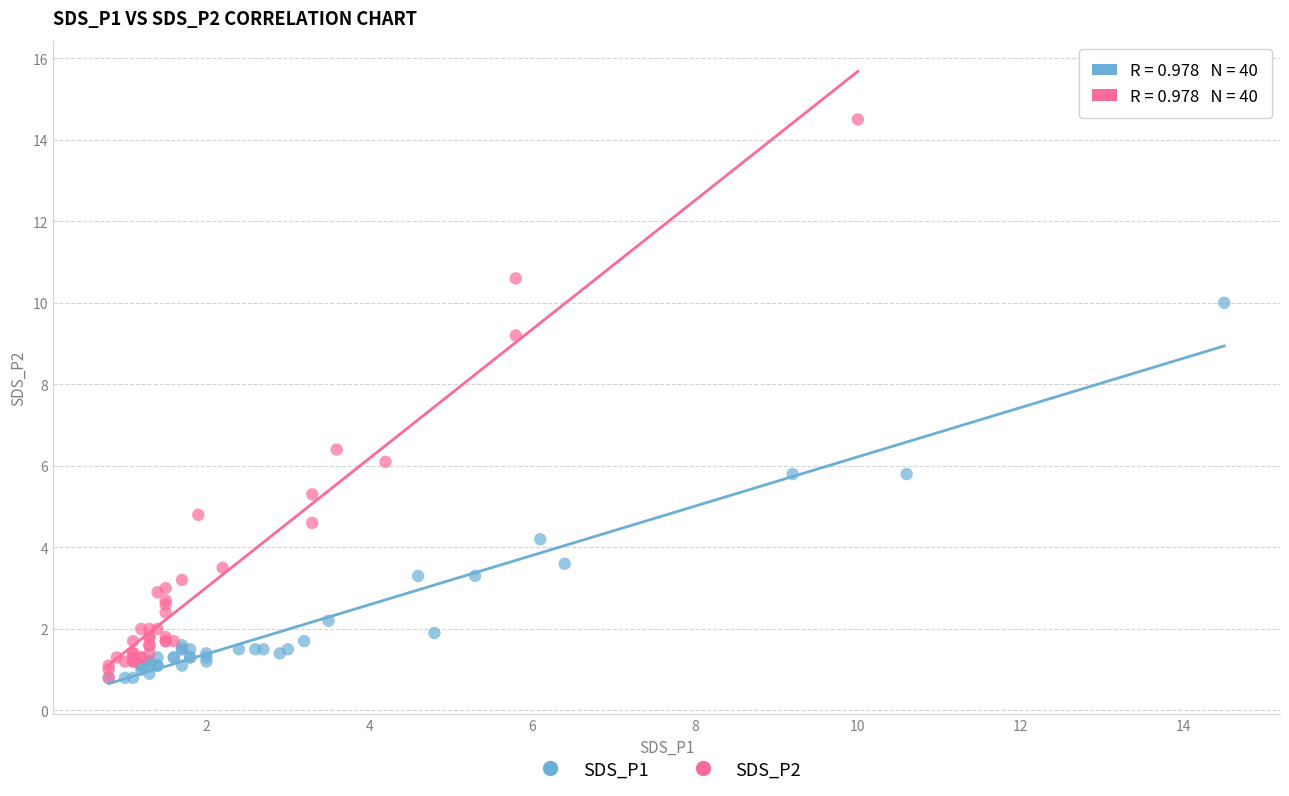

Which series has the widest spread of Y values?

SDS_P2